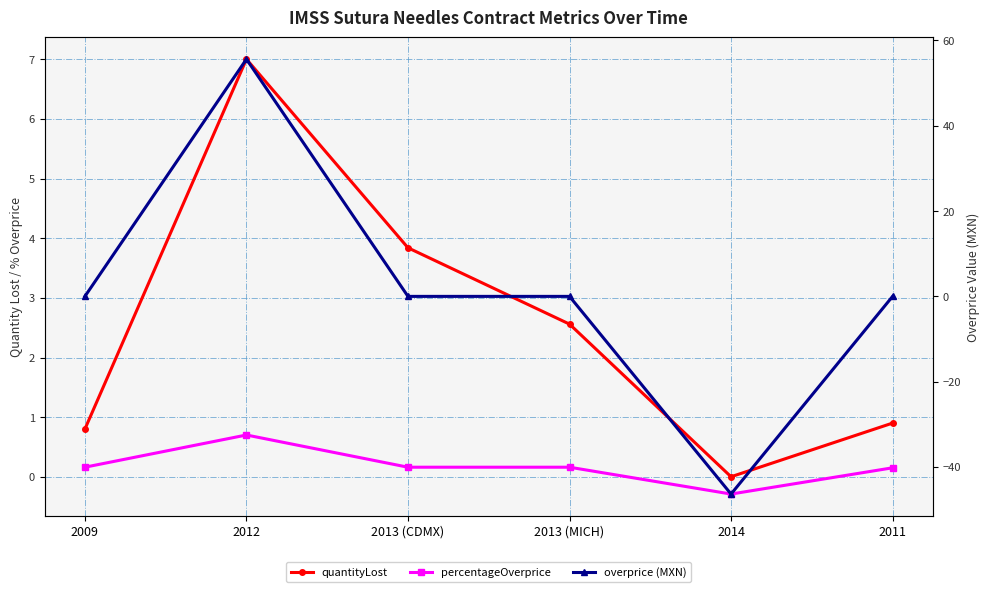

Rank the categories by percentageOverprice value from lowest to highest.

2014, 2011, 2013 (MICH), 2013 (CDMX), 2009, 2012